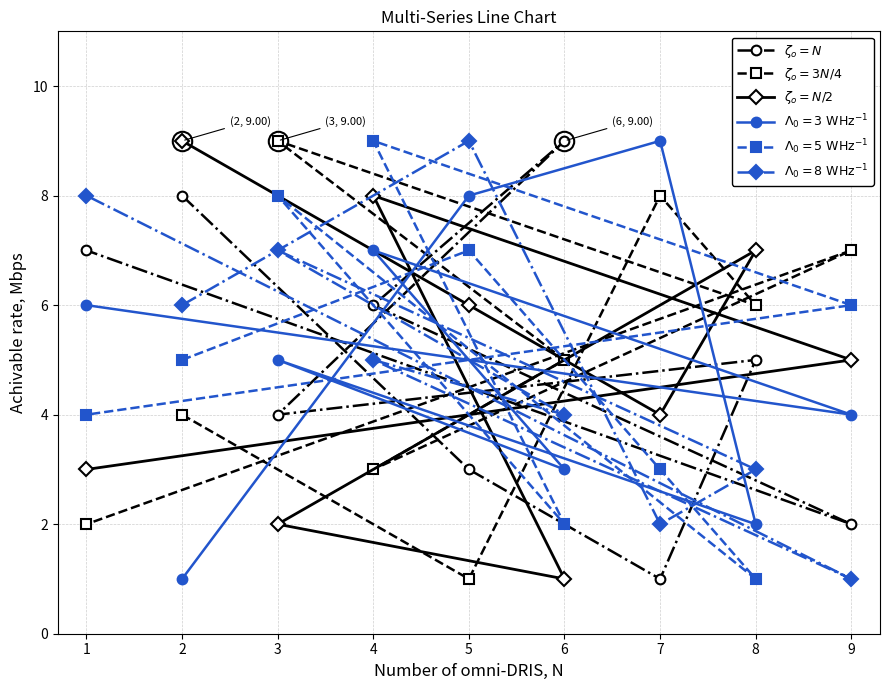

What is the greatest value displayed?

9